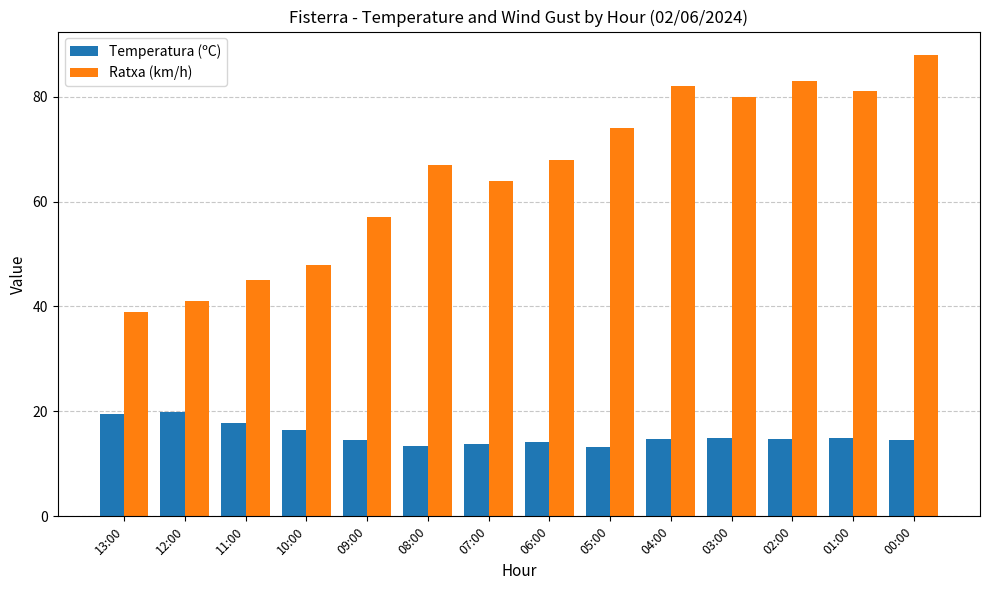

Rank the series by their maximum value, from lowest to highest.

Temperatura (ºC), Ratxa (km/h)